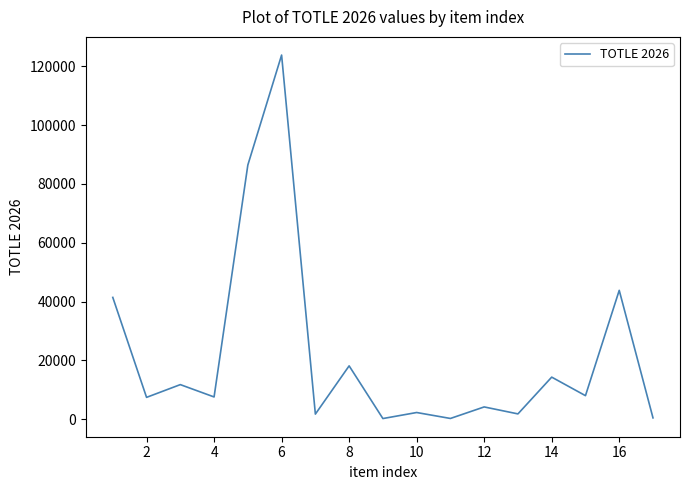

Count the number of data series in this chart.

1